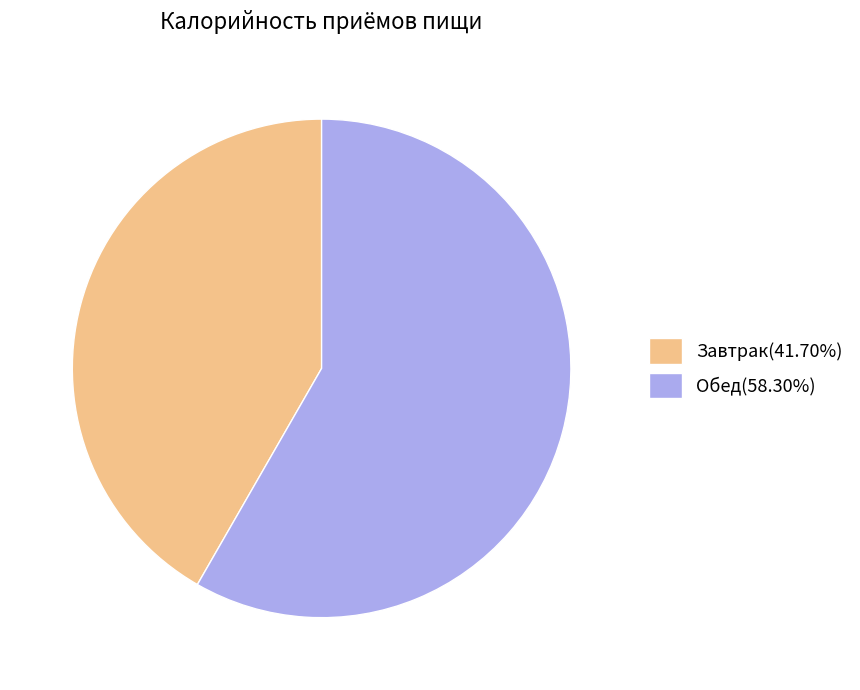

Combined, do Обед(58.30%) and Завтрак(41.70%) account for over 50%?

Yes